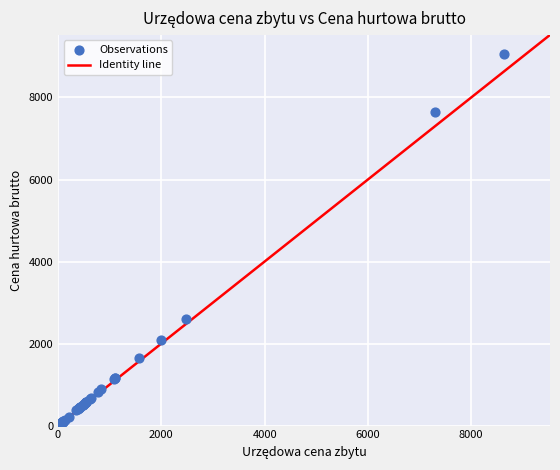

What Y value in the scatter plot is closest to 4565?

2608.2